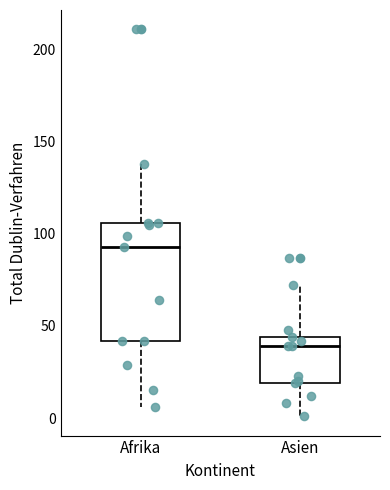

Which box's median line is the lowest?

Asien